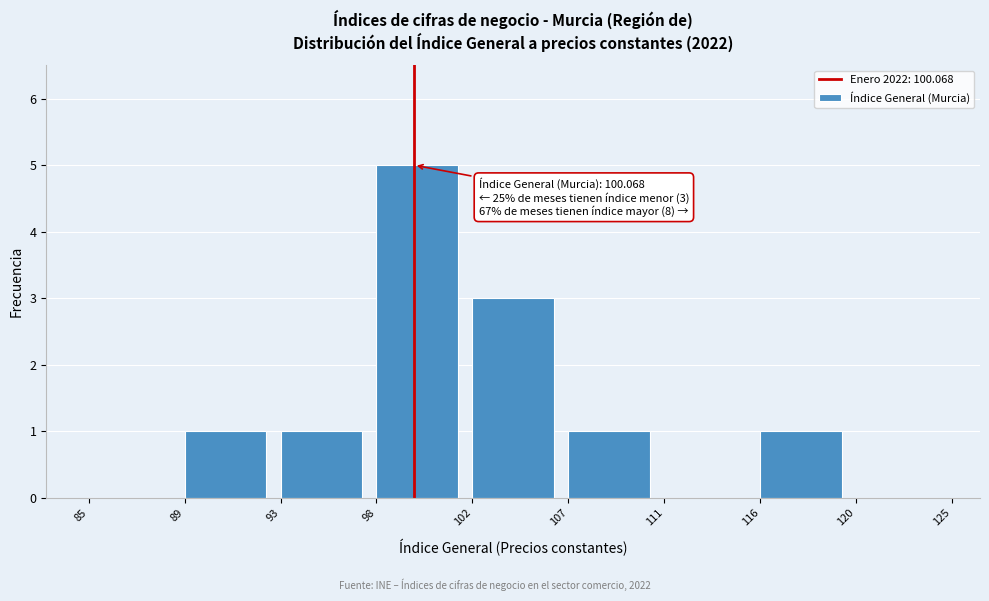

Reading left to right, what are all the values shown in this chart?

85=0	89=1	93=1	98=5	102=3	107=1	111=0	116=1	120=0